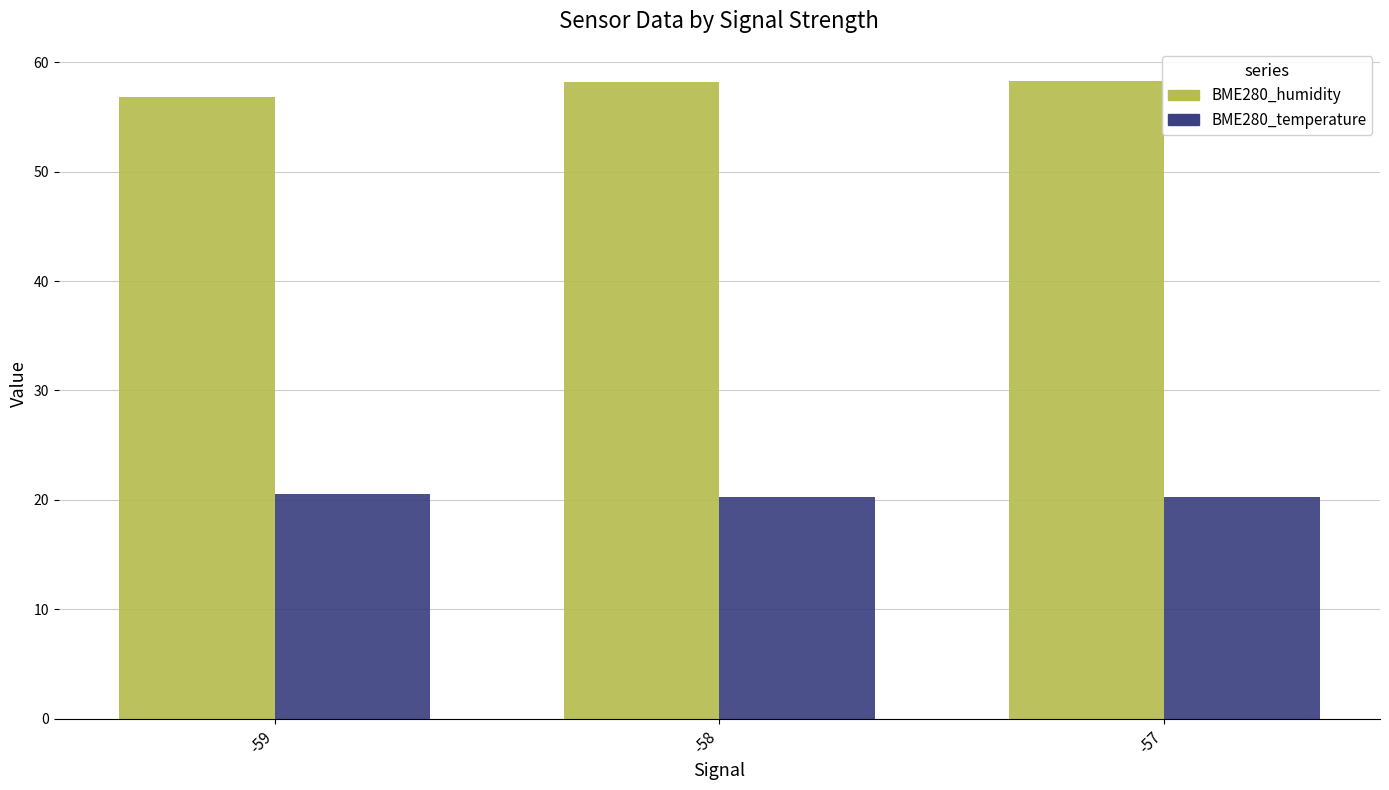

What is the value of the BME280_humidity bar at the 3rd from the left?

58.3